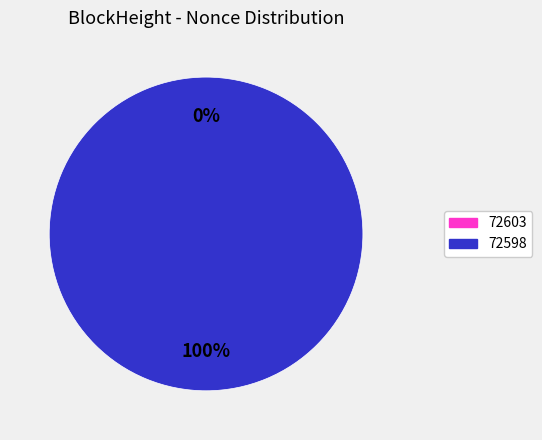

Which has a higher value, 72603 or 72598?

72598